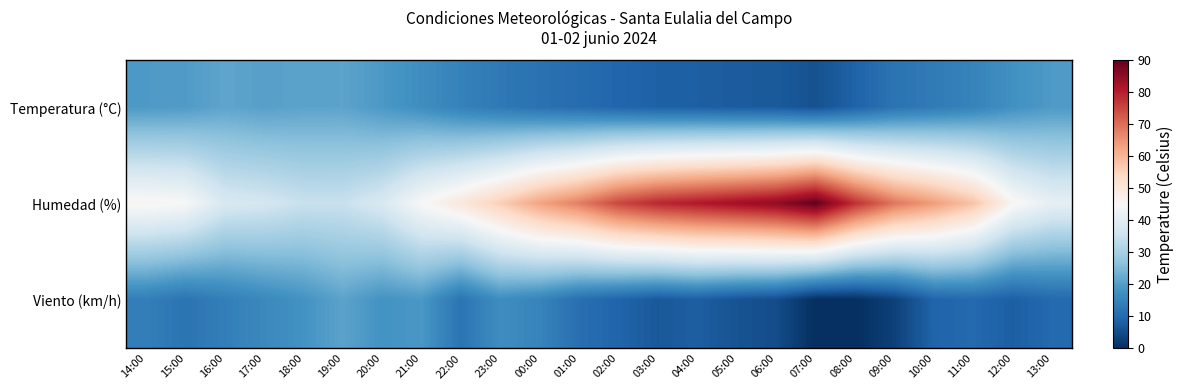

Which has a higher value, 03:00 or 08:00?

08:00